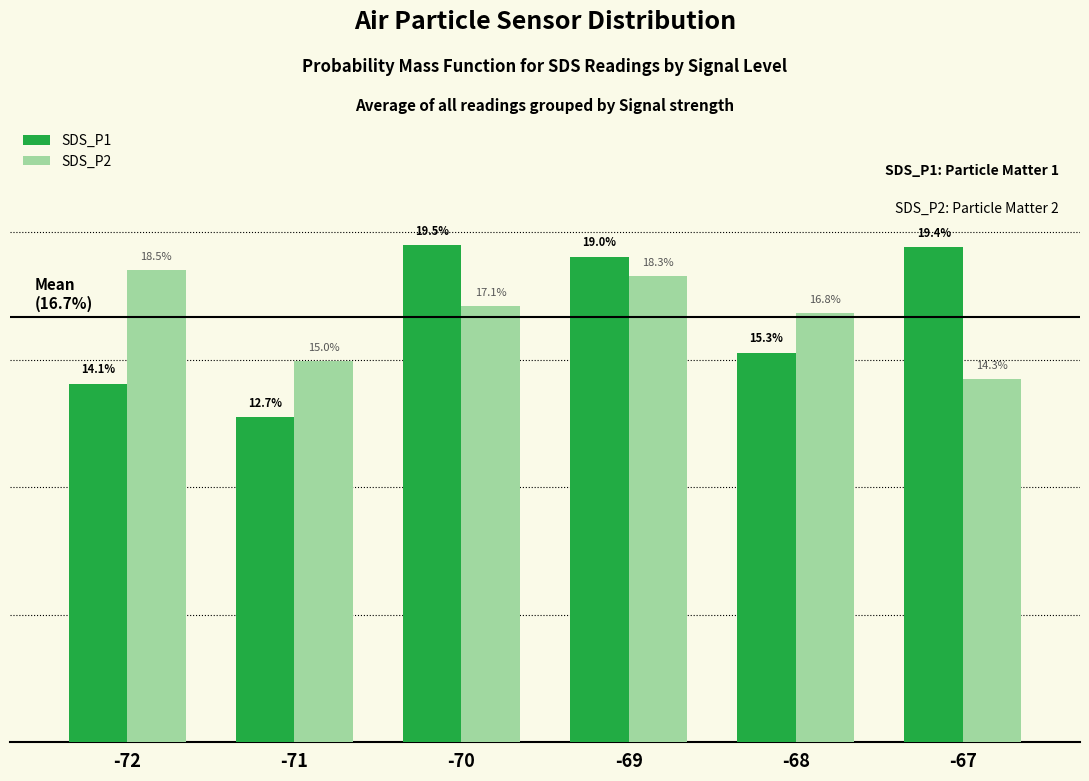

Which series has the widest spread of values?

SDS_P1